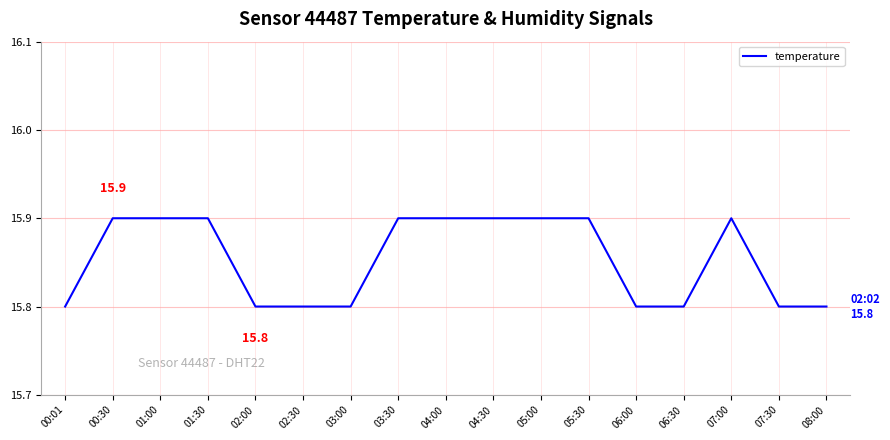

What position from the right is 04:00?

9